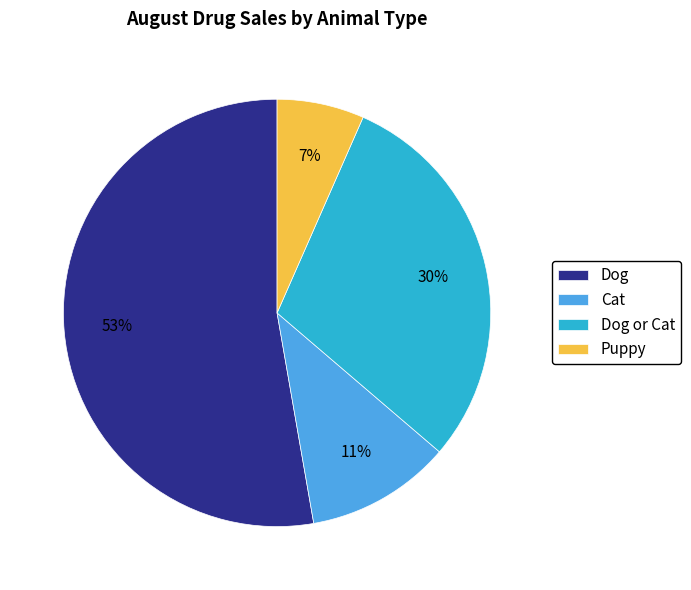

Is there a majority slice in this chart?

Yes